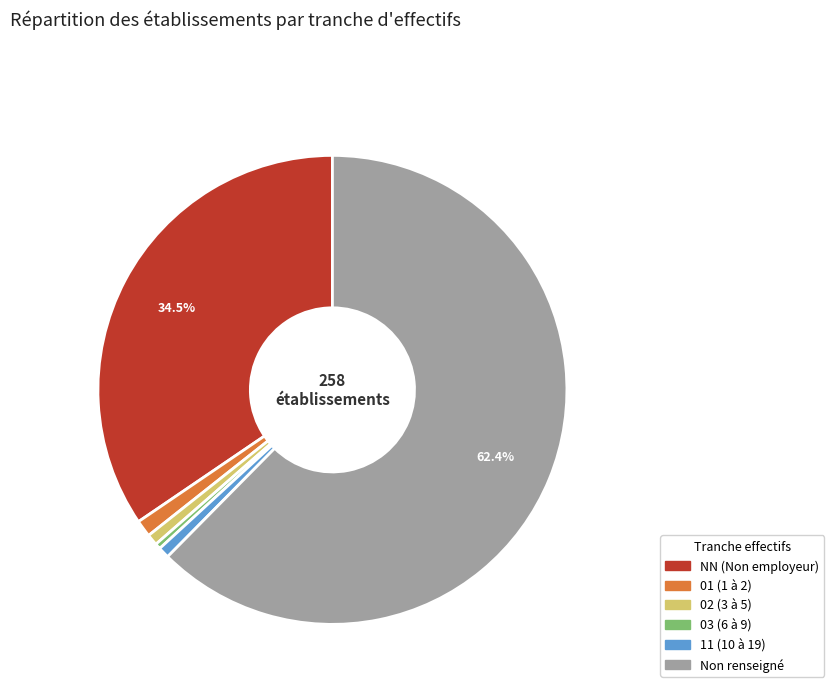

Does any single category account for the majority?

Yes